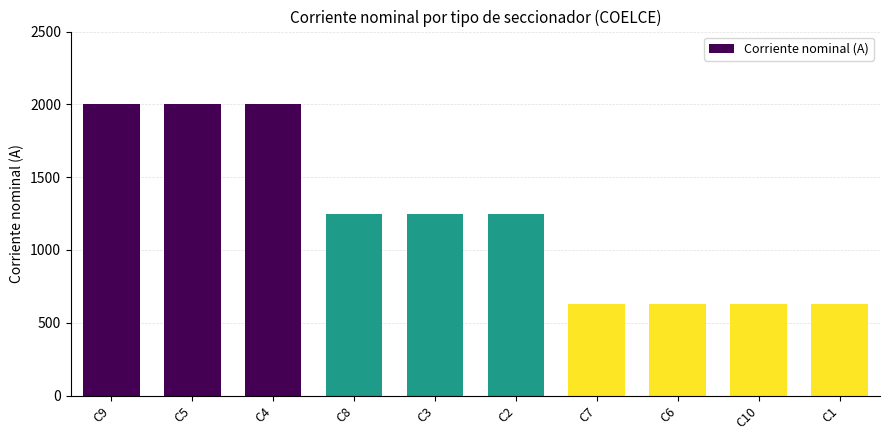

What is the sum of the values at C5 and C7?

2630